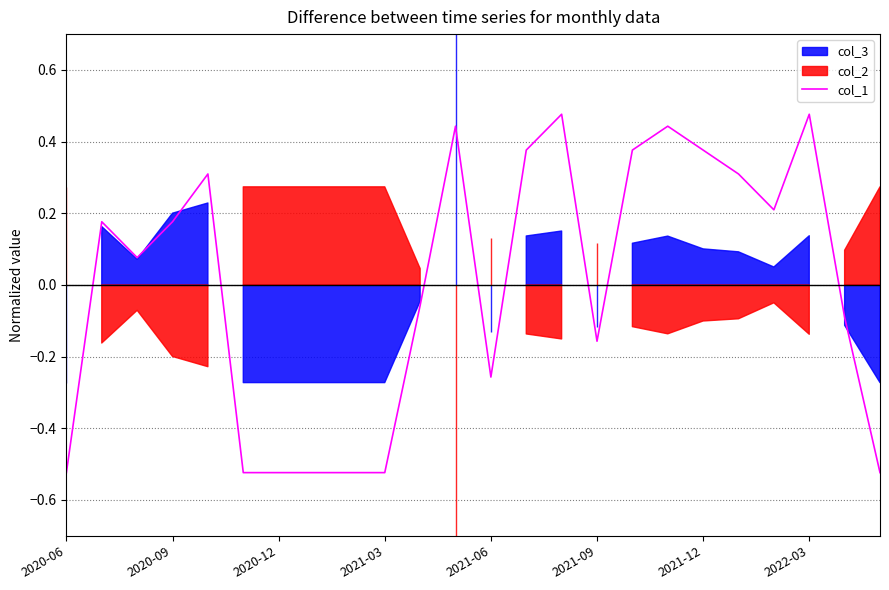

How many data points are less than 0?

11